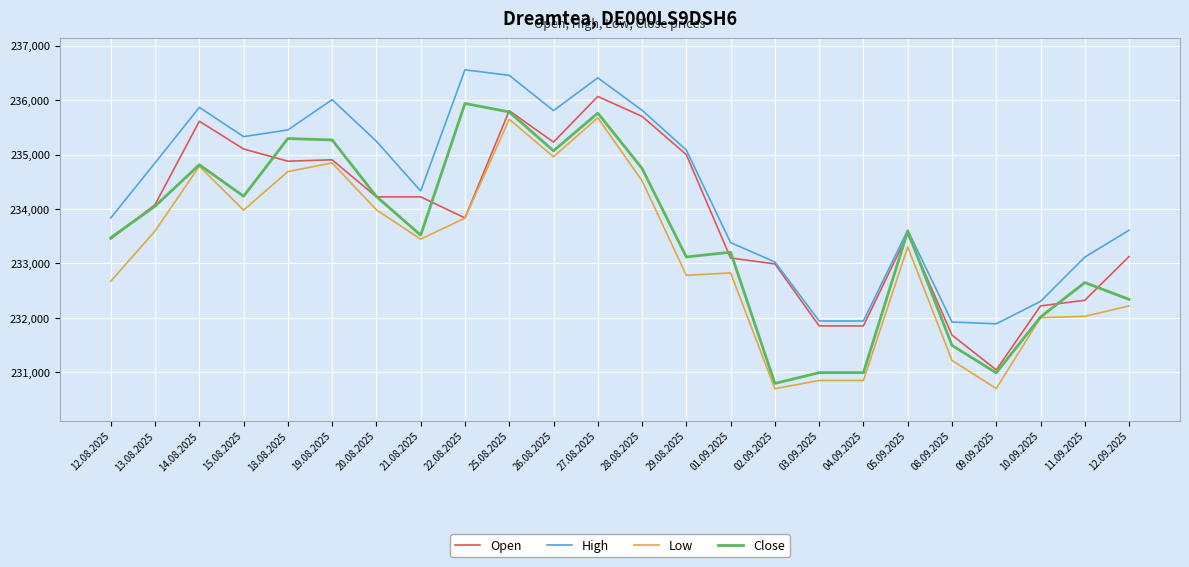

Rank the series by their average value, from highest to lowest.

High, Open, Close, Low